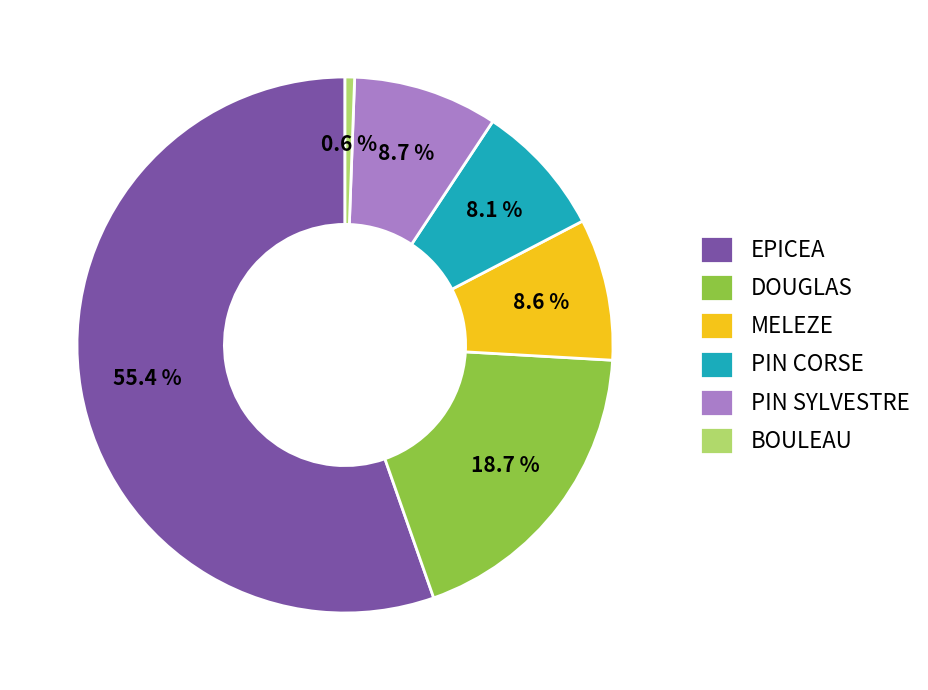

Between EPICEA and DOUGLAS, which is larger?

EPICEA